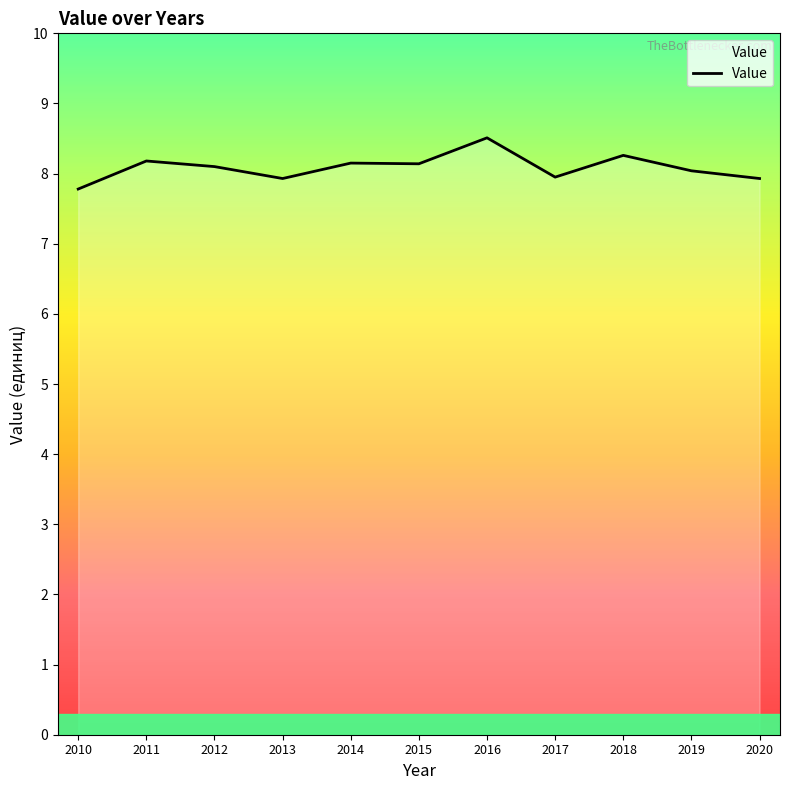

What is the difference between the maximum and minimum values?

0.7